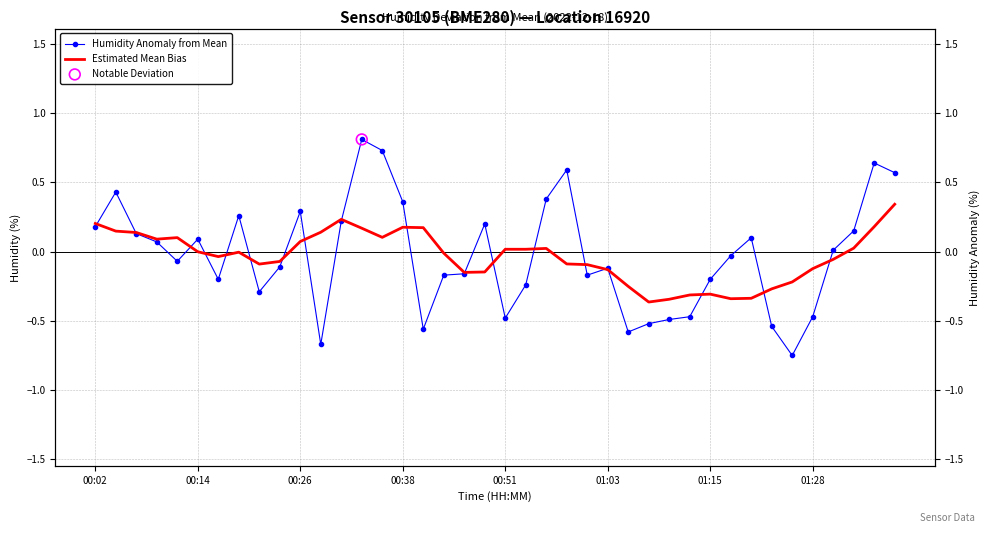

At which category is the sum across all series the highest?

13